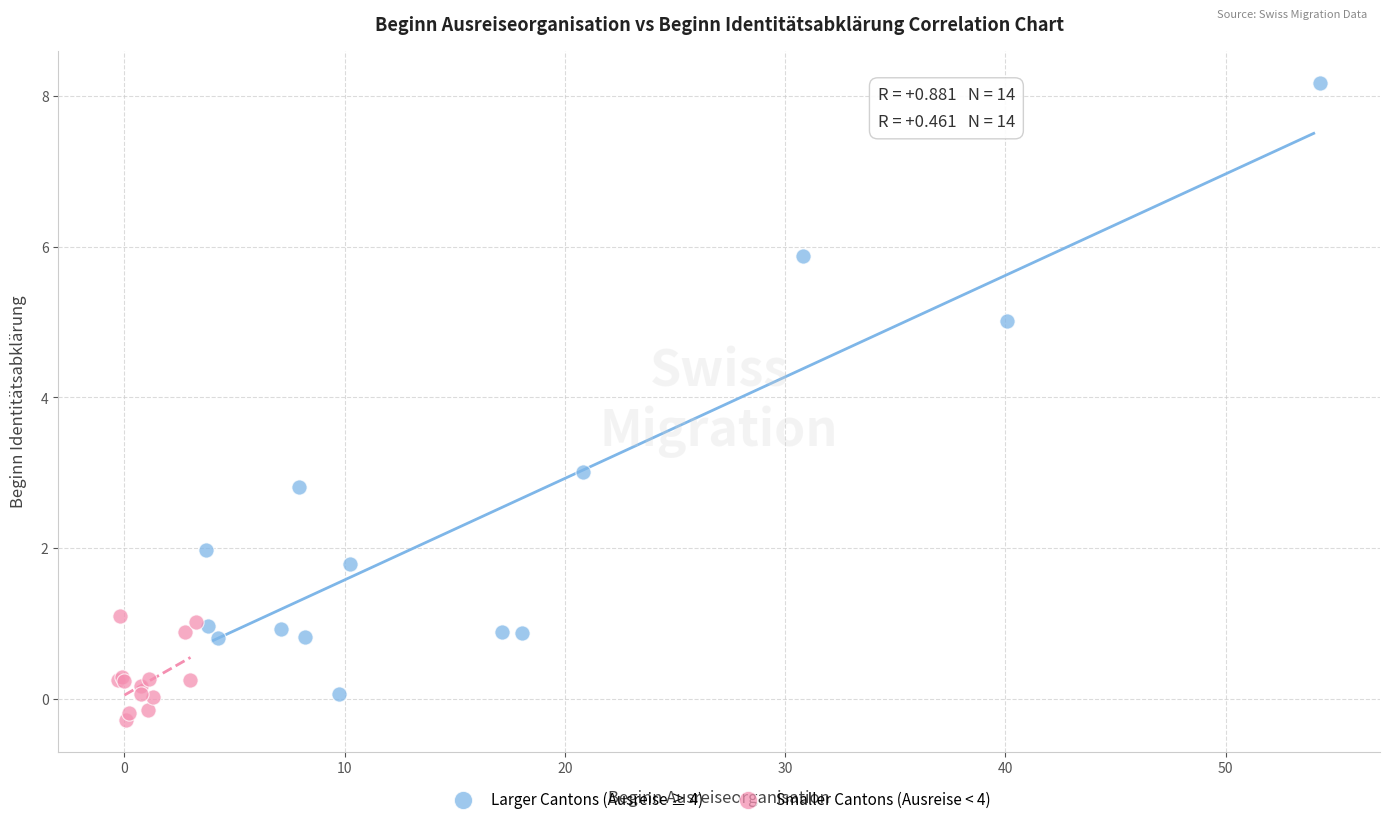

Which series contains the highest Y value?

Larger Cantons (Ausreise ≥ 4)